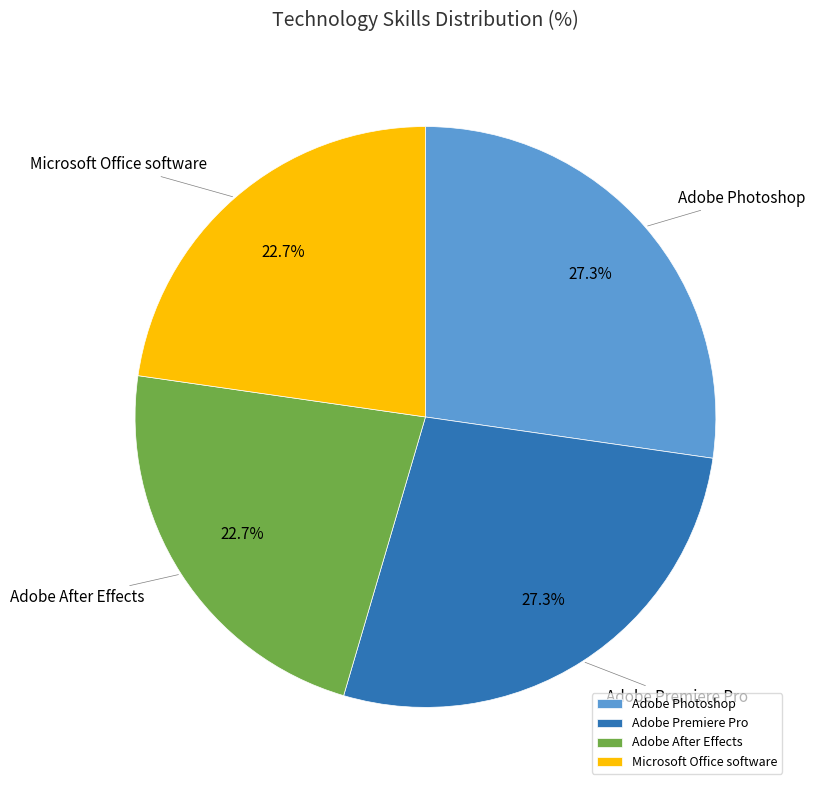

Approximately how many times larger is the value at Adobe Photoshop compared to Adobe Premiere Pro?

1.0